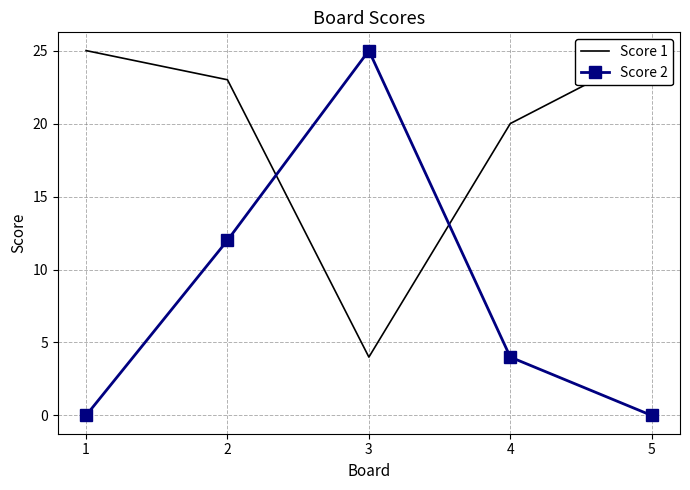

How many series are shown in this chart?

2